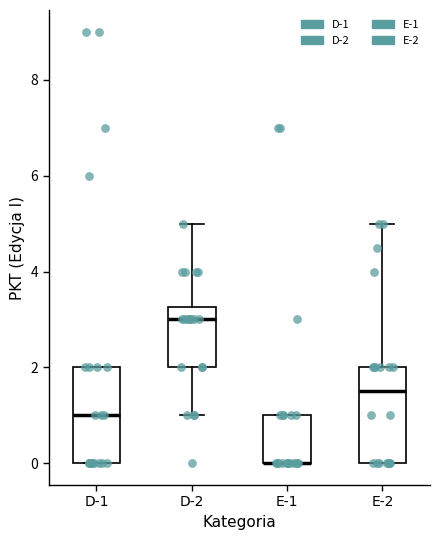

Where does the upper whisker of the box for D-2 end on the y-axis? The values are not printed on the chart, so give them approximately, as read against the axis.

5.0